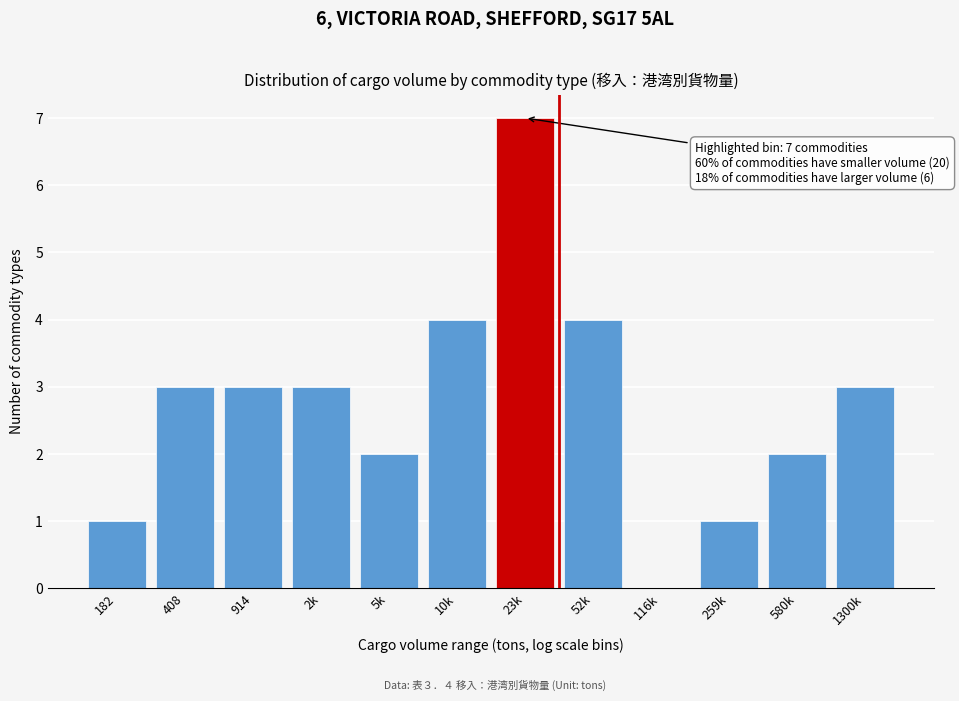

Reading left to right, list all the values displayed in this chart.

182=1	408=3	914=3	2k=3	5k=2	10k=4	23k=7	52k=4	116k=0	259k=1	580k=2	1300k=3